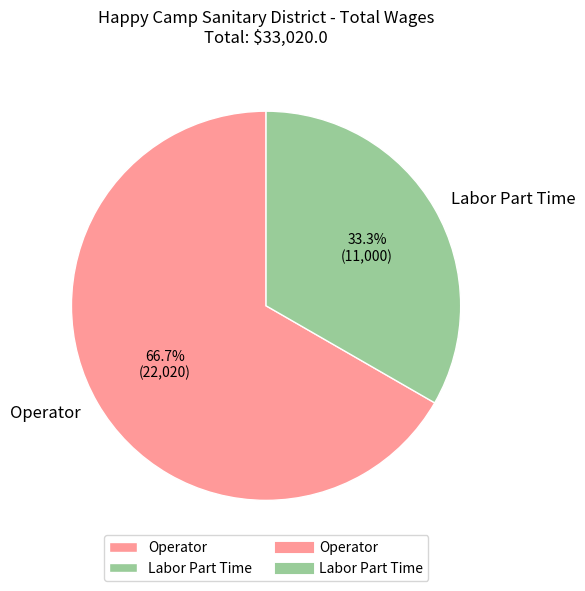

To the nearest percent, what percentage of the pie is Operator?

67%